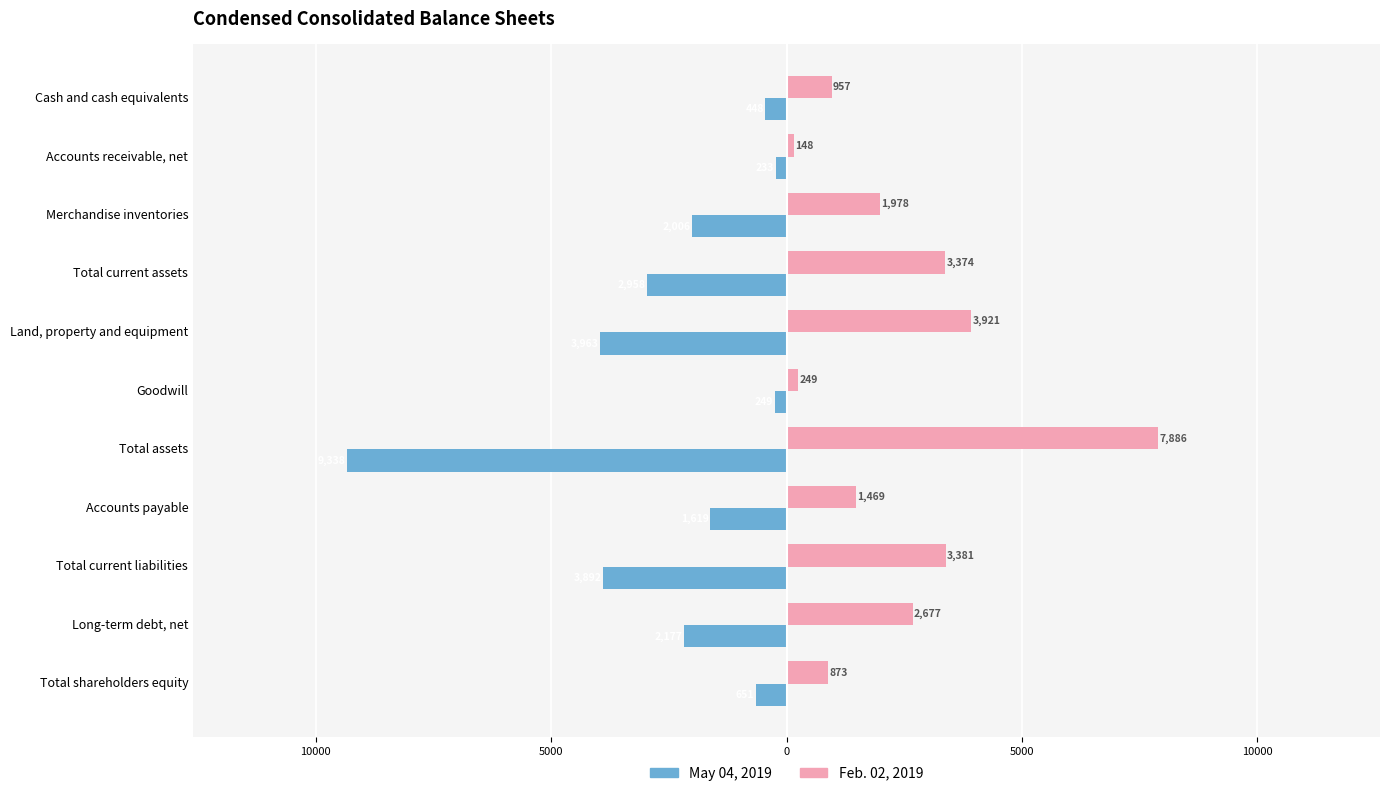

What is the sum of all Feb. 02, 2019 values?

26913